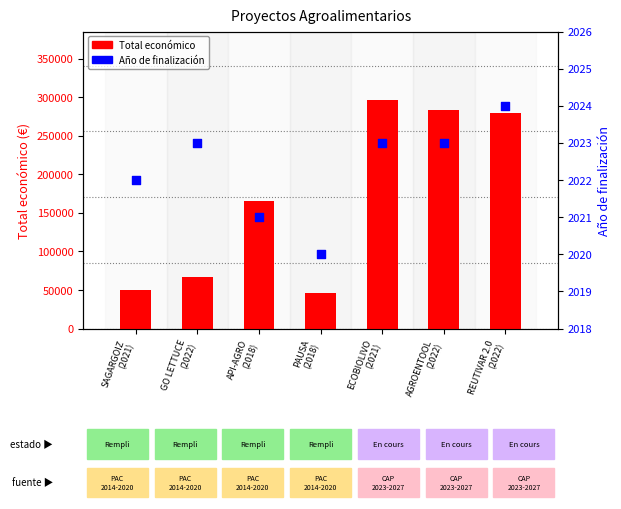

What are all the series names shown in the legend?

Total económico, Año de finalización